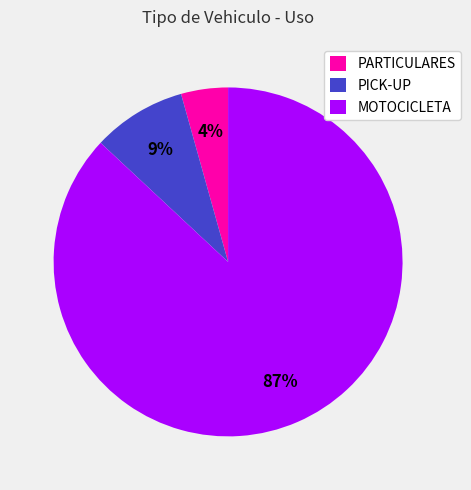

What is the largest slice in the pie chart?

MOTOCICLETA